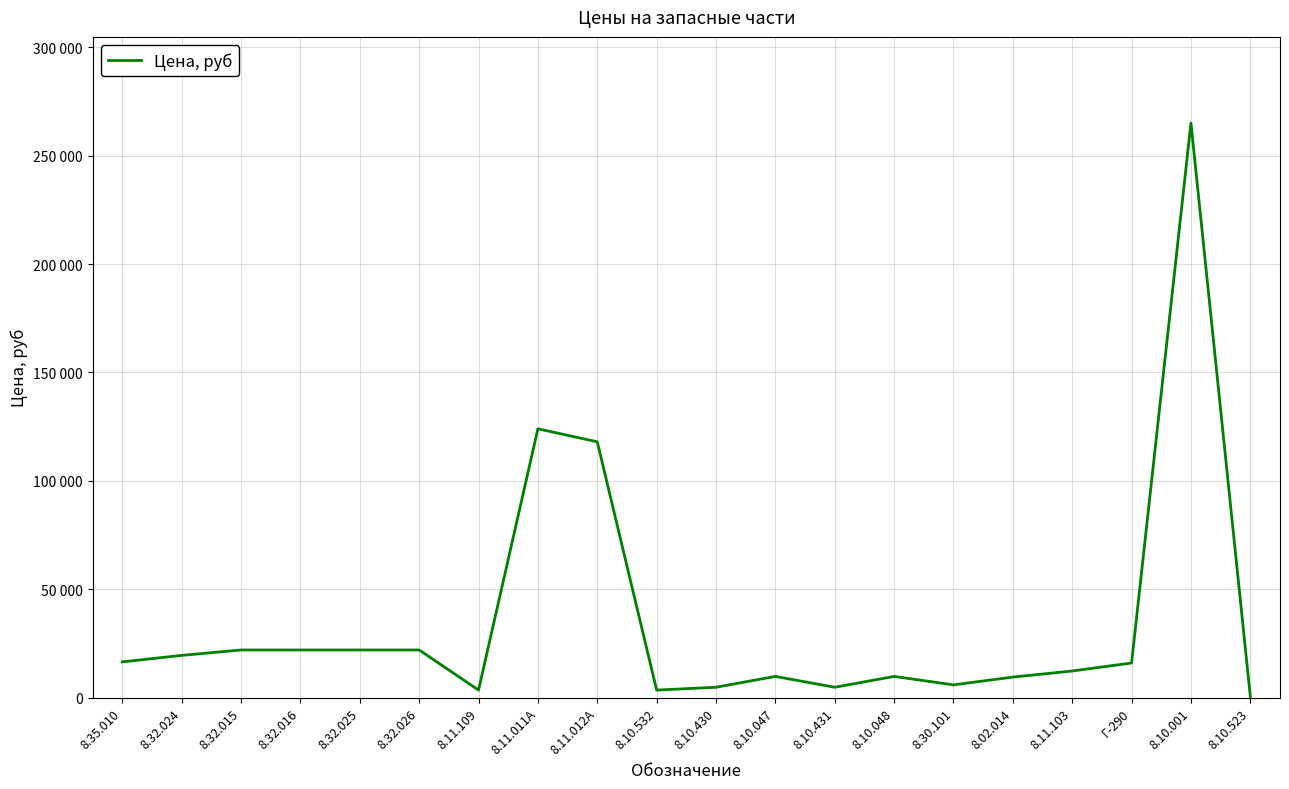

True or false: the data has more than 1 interior local peaks.

True